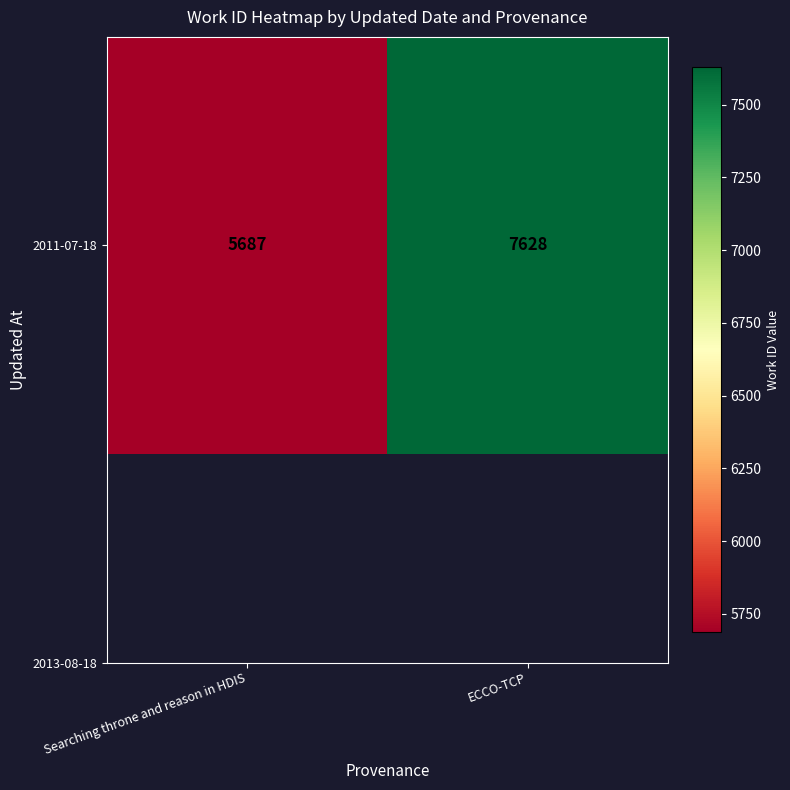

What is the difference between the maximum and minimum values?

1941